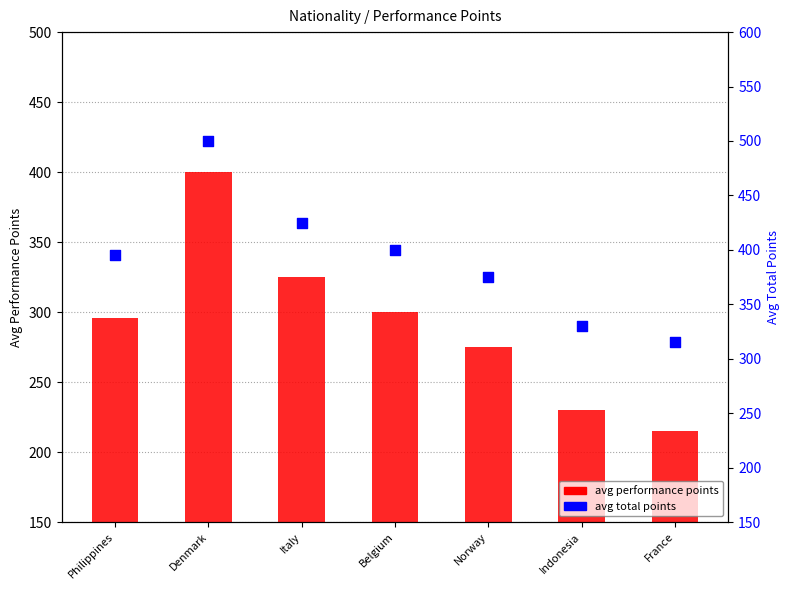

What are all the series names shown in the legend?

avg performance points, avg total points